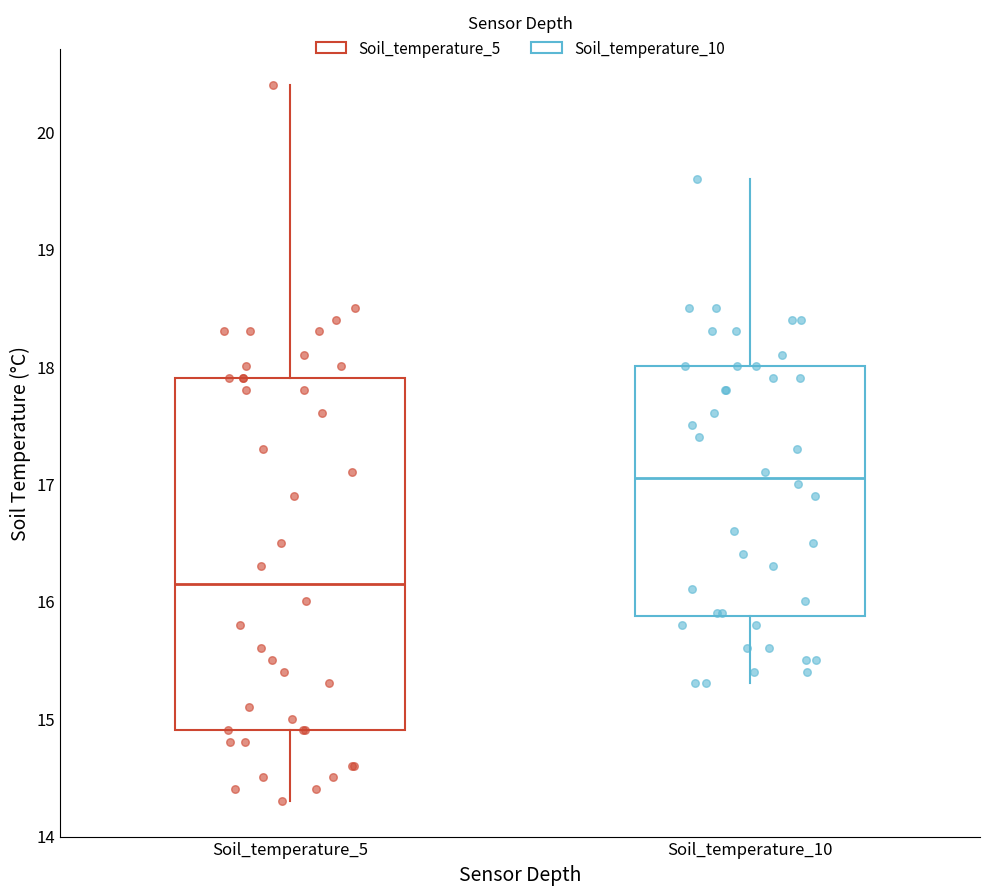

Where does the upper whisker of the box for Soil_temperature_10 end on the y-axis? The values are not printed on the chart, so give them approximately, as read against the axis.

19.6